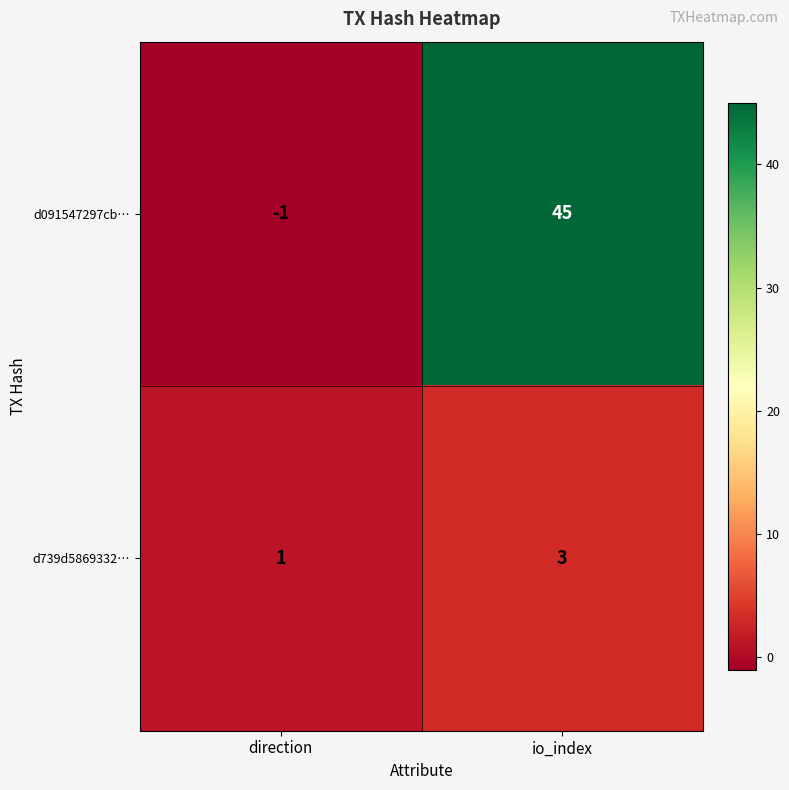

Which label corresponds to the largest value in the chart?

io_index